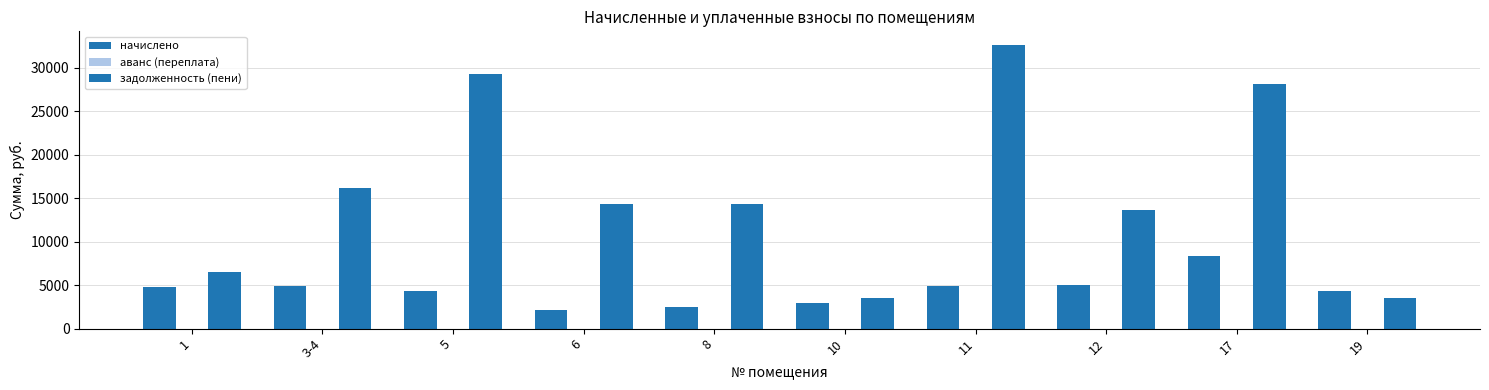

What is the maximum value shown in the chart?

32568.5